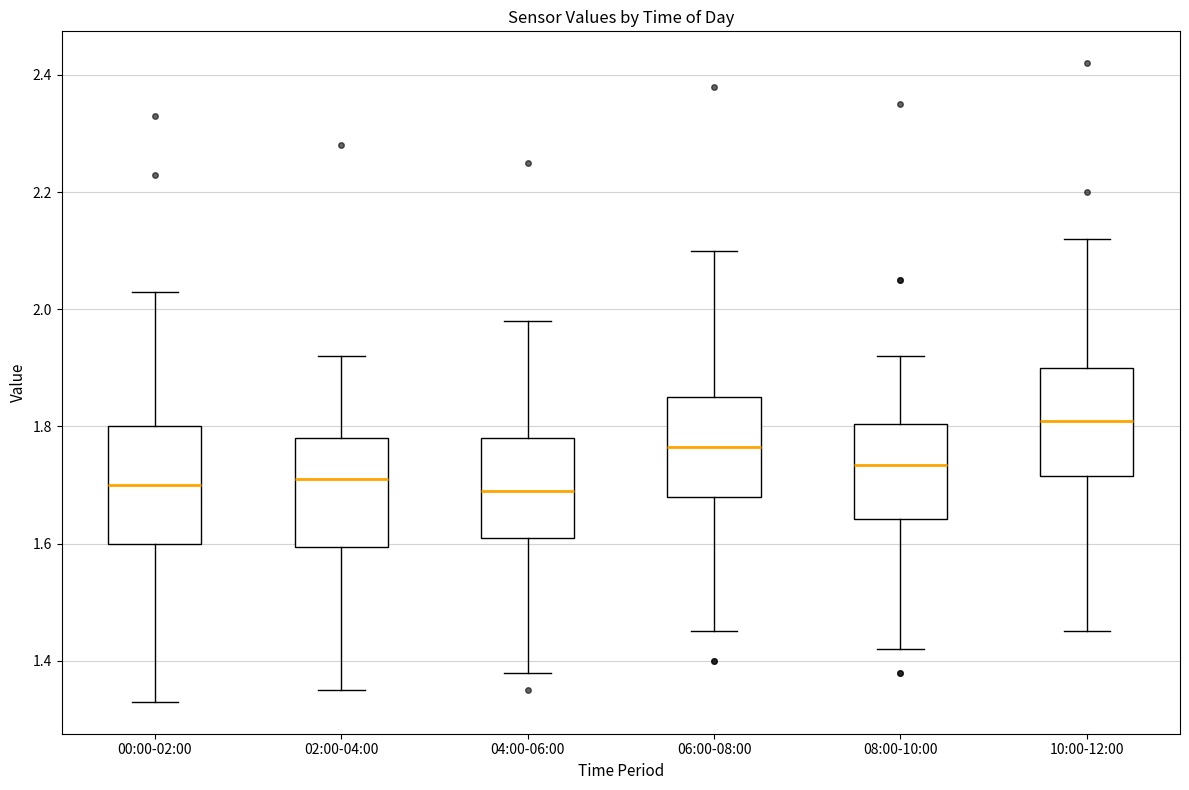

Reading left to right, read every box against the y-axis: the position of its median line, the range the box covers, and the ends of its whiskers. The values are not printed on the chart, so give them approximately, as read against the axis.

00:00-02:00: median 1.70, box 1.60 to 1.80, whiskers 1.34 to 2.04
02:00-04:00: median 1.72, box 1.60 to 1.78, whiskers 1.36 to 1.92
04:00-06:00: median 1.70, box 1.62 to 1.78, whiskers 1.38 to 1.98
06:00-08:00: median 1.76, box 1.68 to 1.86, whiskers 1.46 to 2.10
08:00-10:00: median 1.74, box 1.64 to 1.80, whiskers 1.42 to 1.92
10:00-12:00: median 1.82, box 1.72 to 1.90, whiskers 1.46 to 2.12